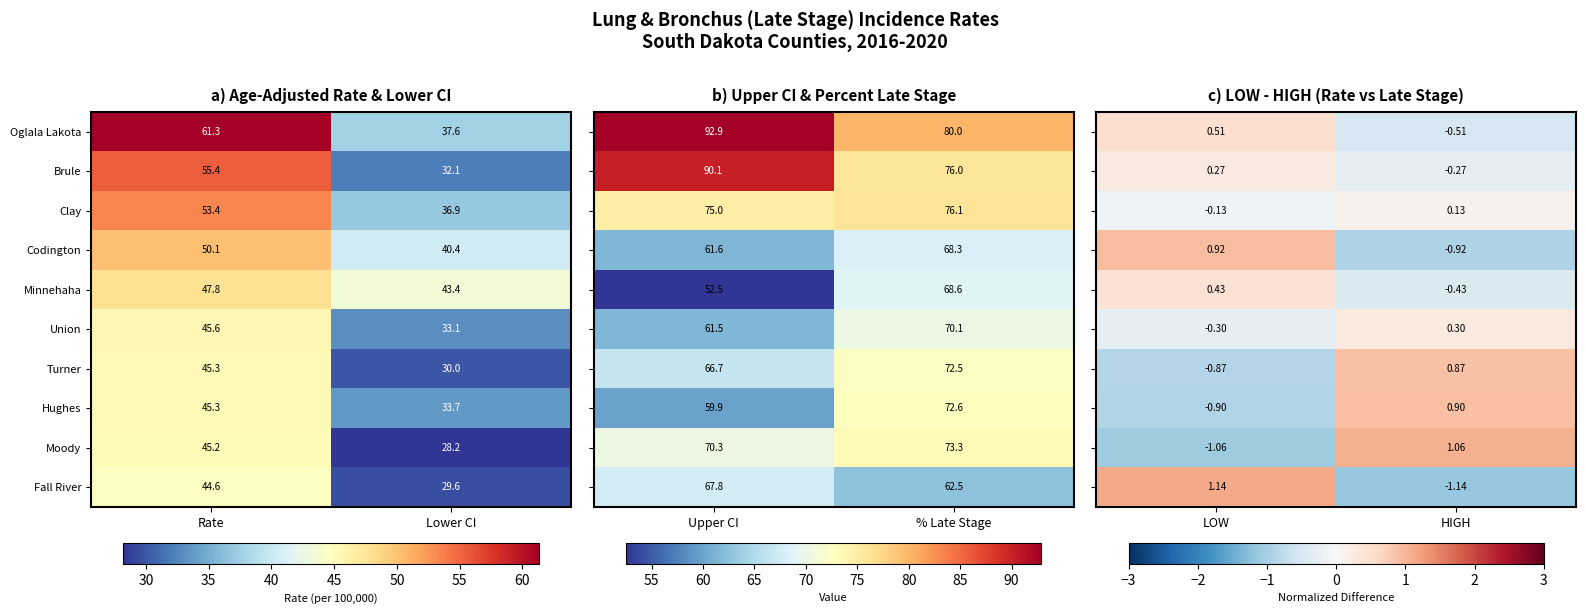

At how many categories does at least one series exceed 0?

2